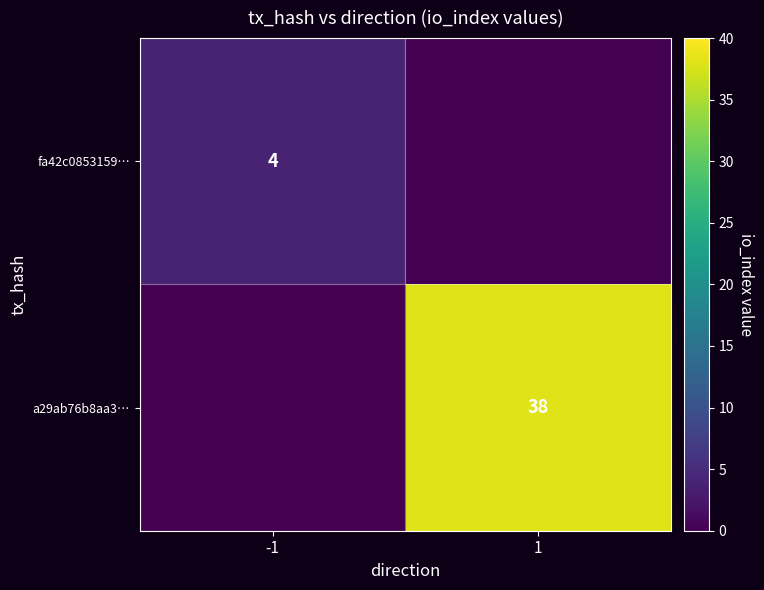

The fa42c0853159… series shows 4 at -1. True or false?

True